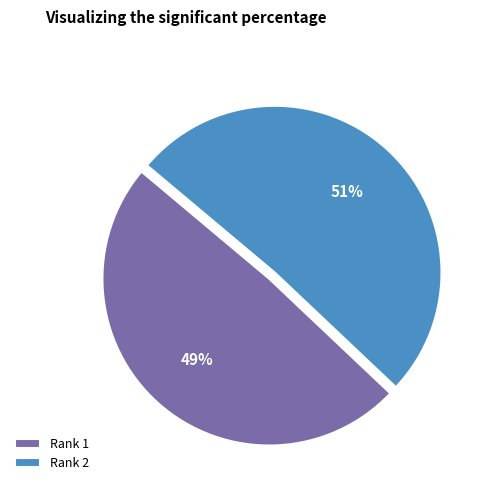

Which slice is the largest?

Rank 2